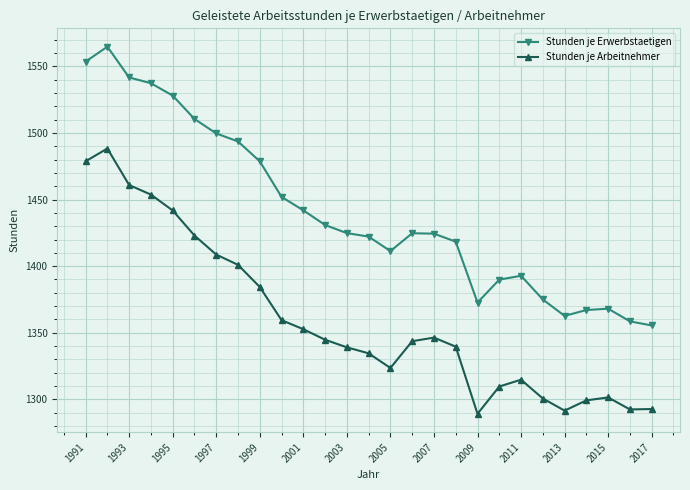

What is the value of the Stunden je Erwerbstaetigen point at the 17th from the left?

1424.4